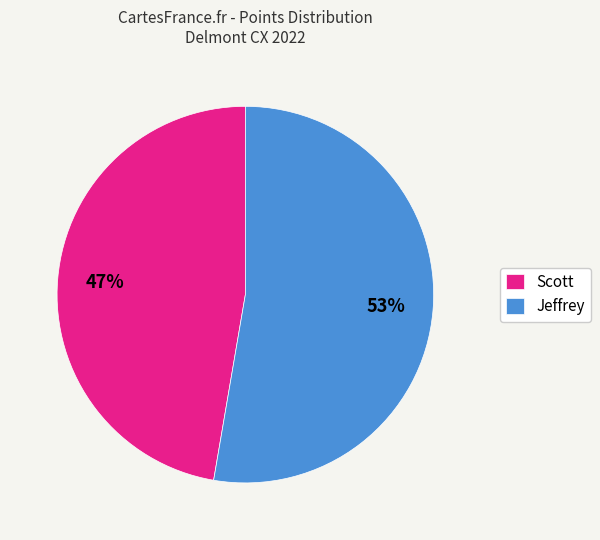

Rank the categories by value from highest to lowest.

Jeffrey, Scott